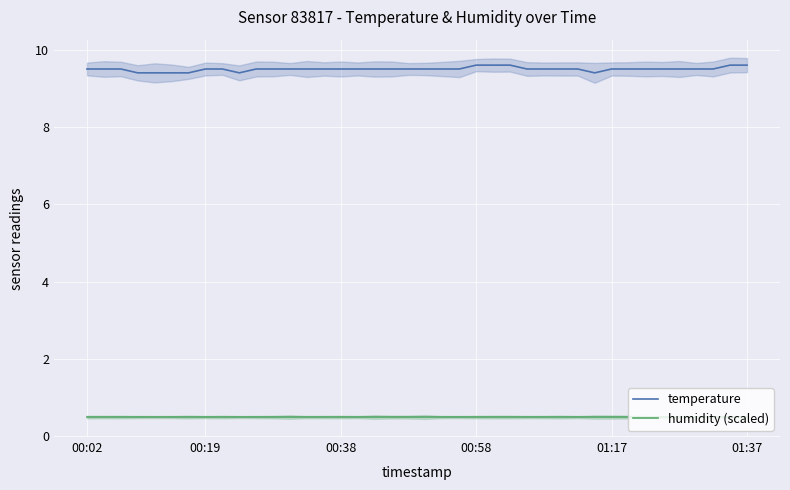

Rank the series by their average value, from highest to lowest.

temperature, humidity (scaled)